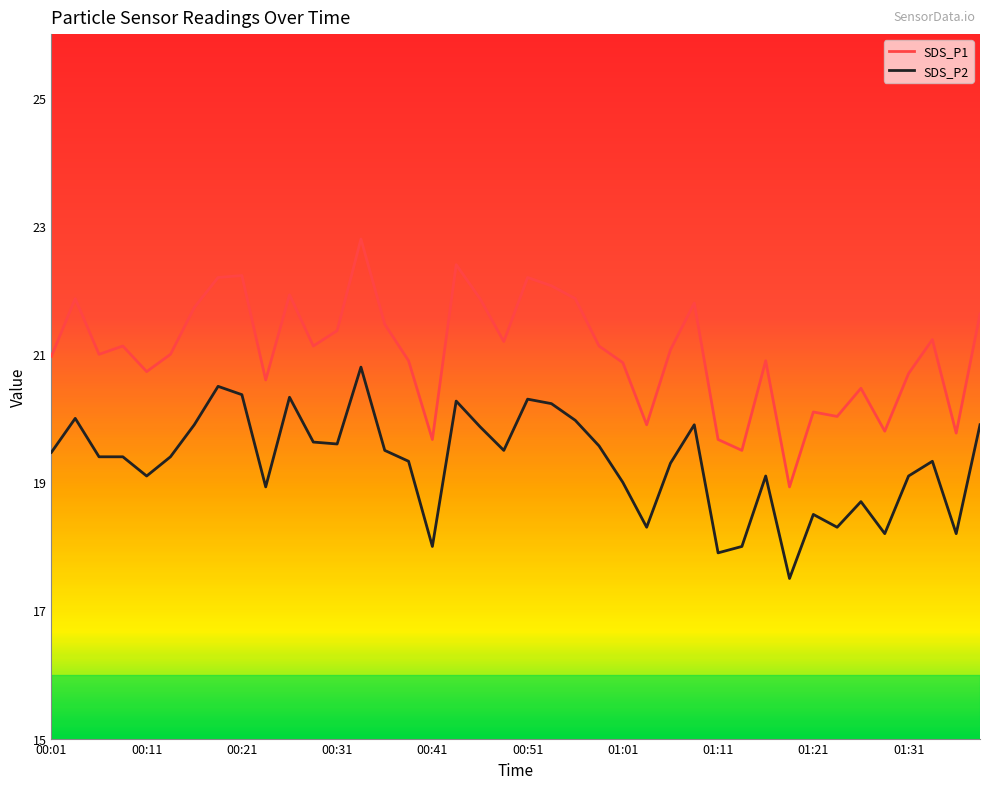

Which series has the largest total across all categories?

SDS_P1